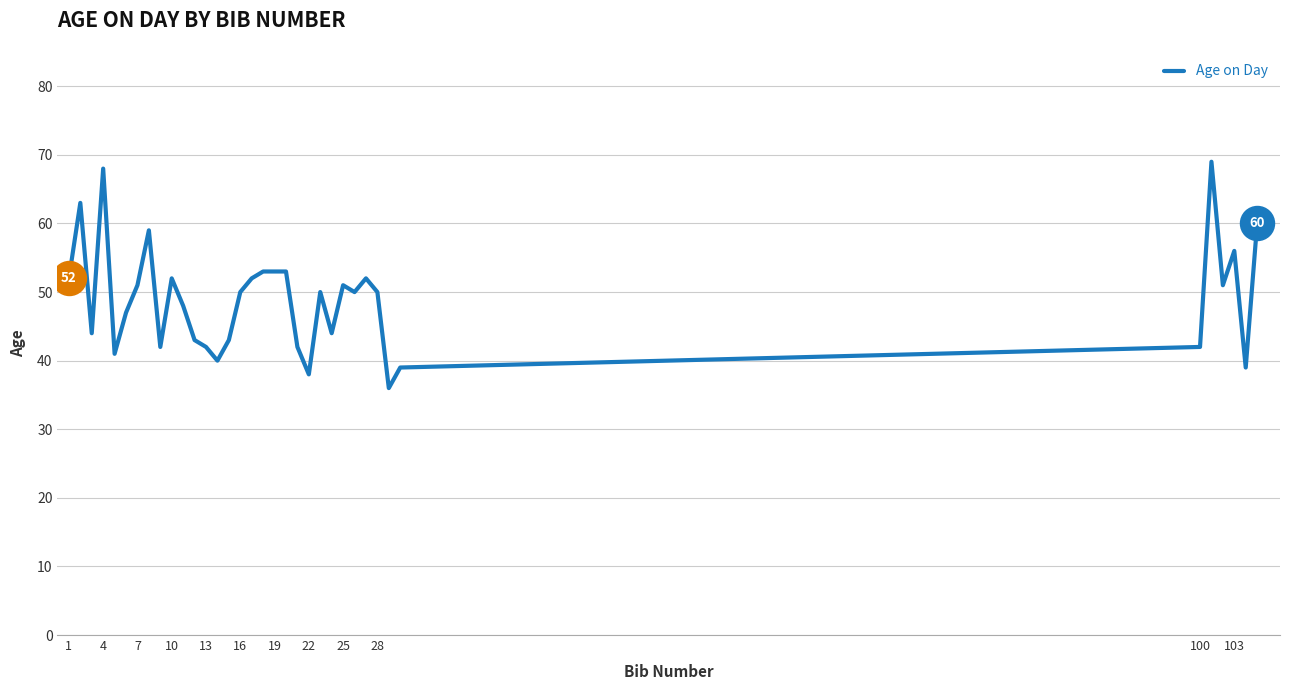

What is the greatest value displayed?

69